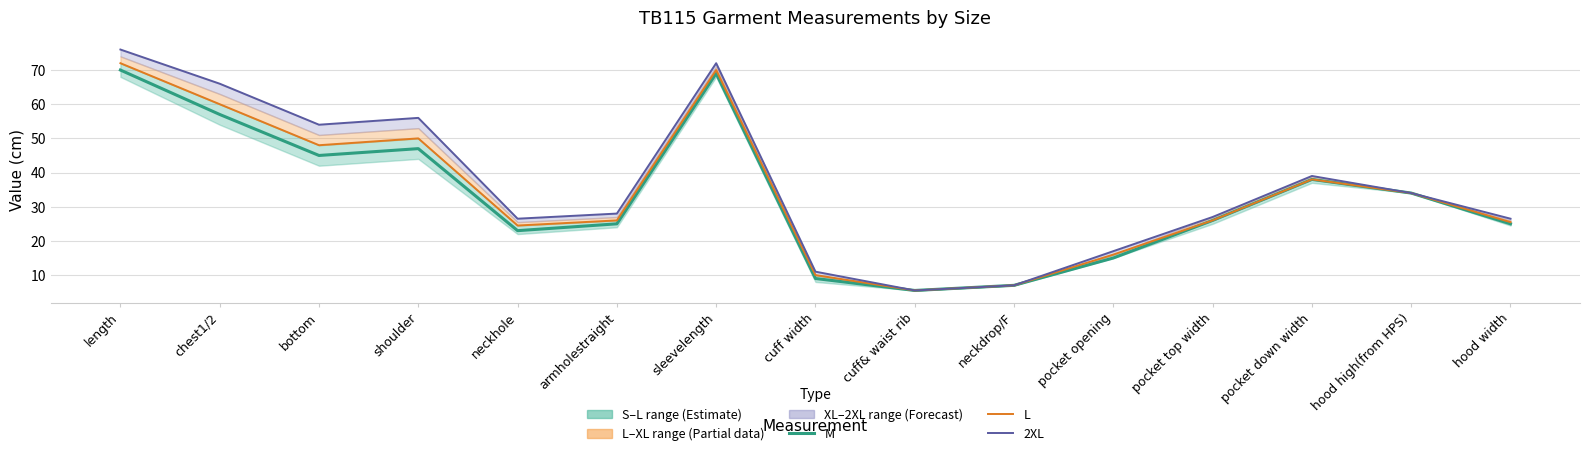

True or false: M (Estimate) and 2XL (Forecast) cross at least once.

False